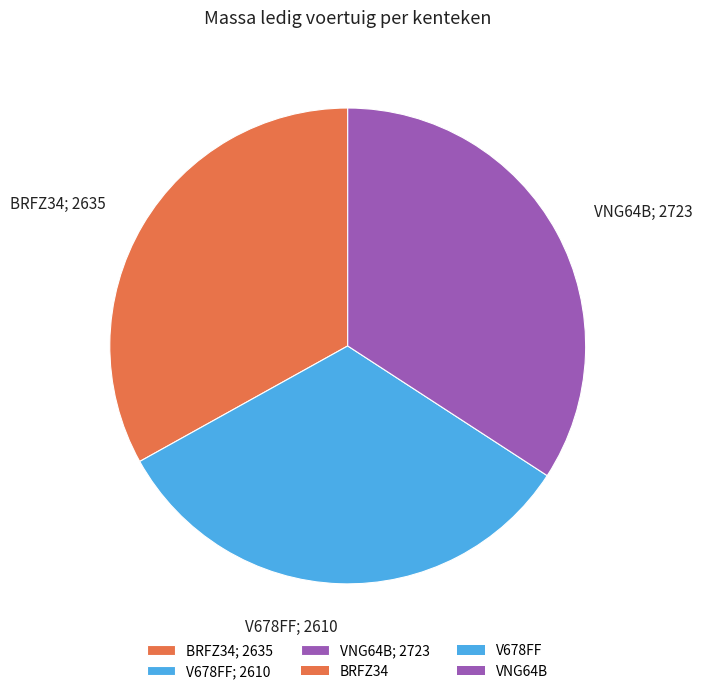

What is the ratio of the value at VNG64B; 2723 to the value at BRFZ34; 2635?

1.0